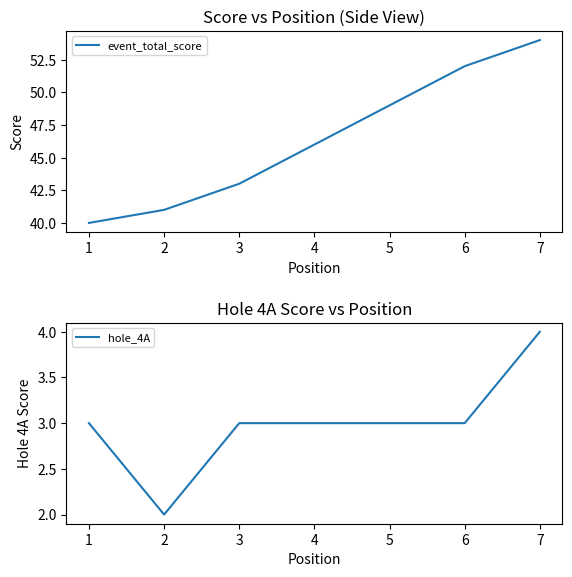

True or false: event_total_score and hole_4A intersect in this chart.

False